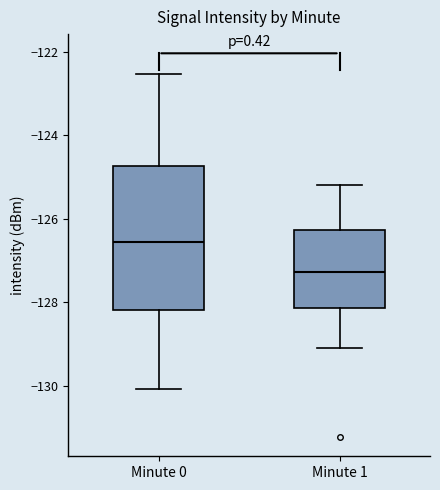

Reading left to right, read every box against the y-axis: the position of its median line, the range the box covers, and the ends of its whiskers. The values are not printed on the chart, so give them approximately, as read against the axis.

Minute 0: median -126.6, box -128.2 to -124.8, whiskers -130.0 to -122.6
Minute 1: median -127.2, box -128.2 to -126.2, whiskers -129.0 to -125.2